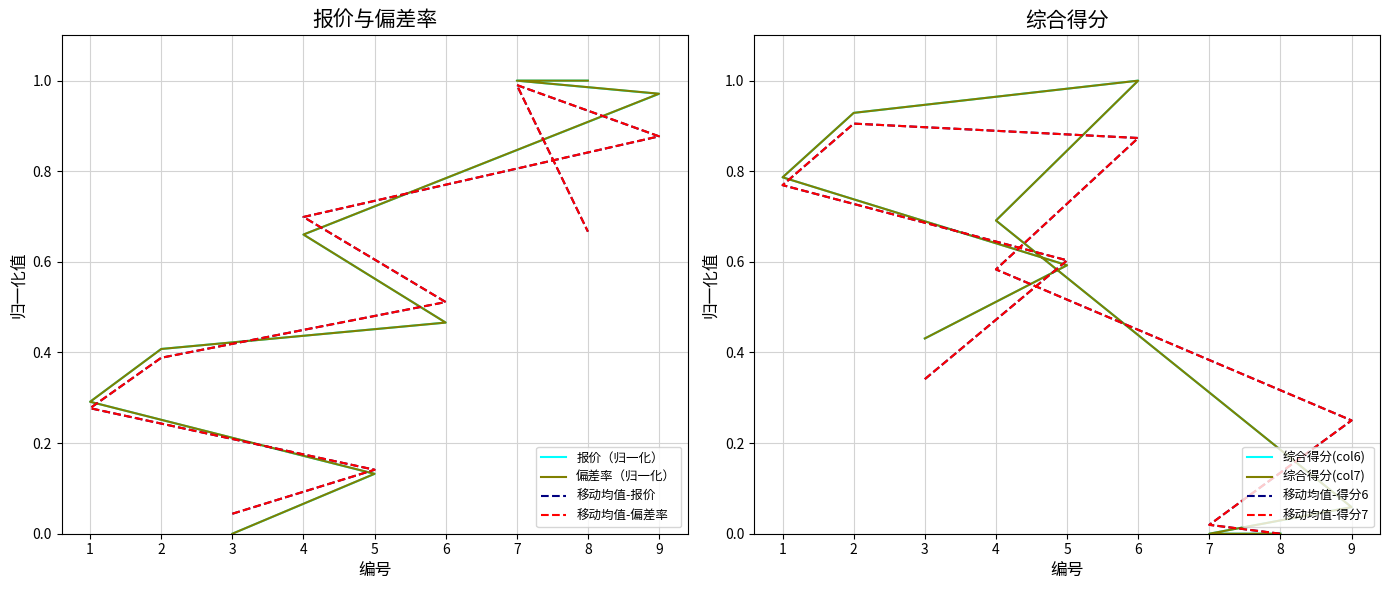

Does the chart have visible grid lines?

Yes